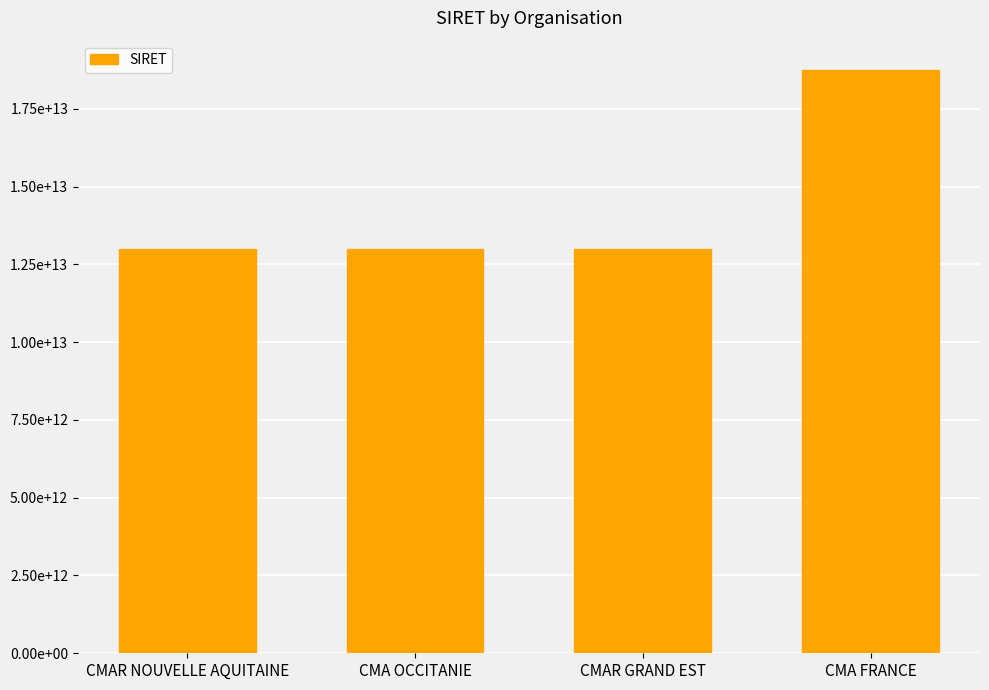

What is the sum of all values?

57758391200060